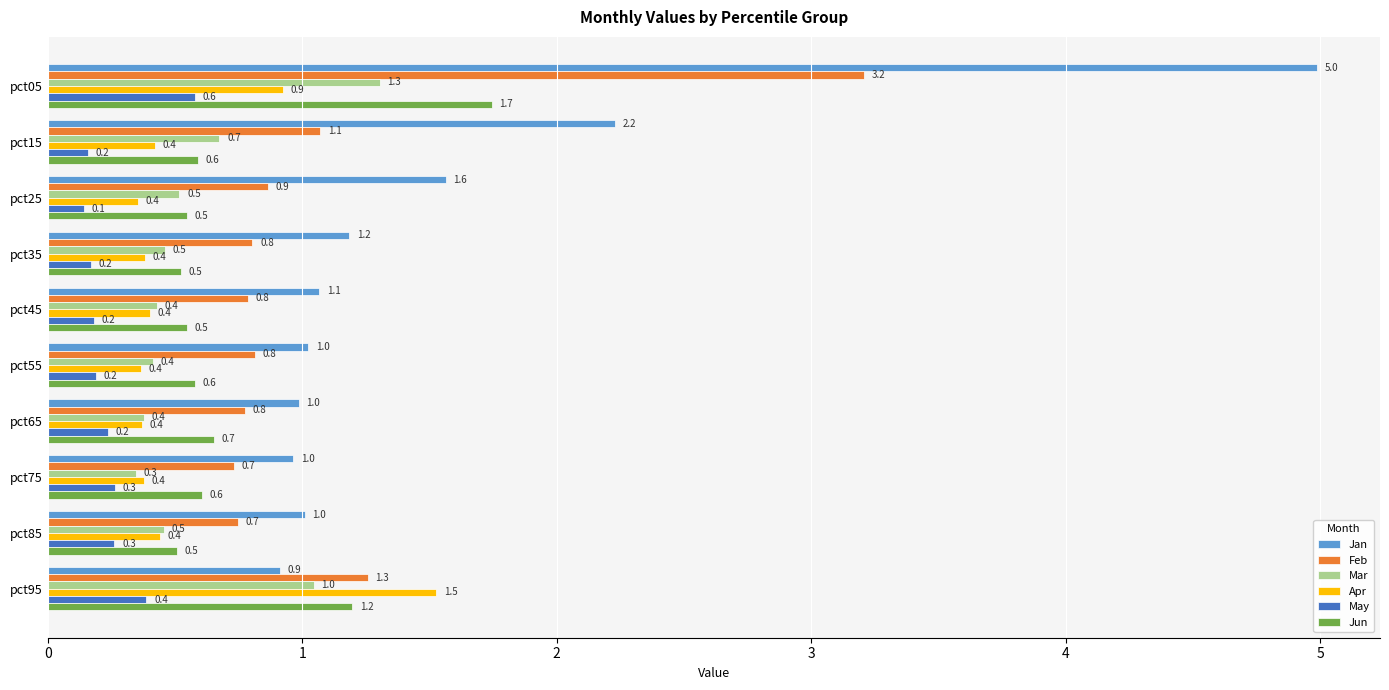

How many distinct data groups are displayed?

6